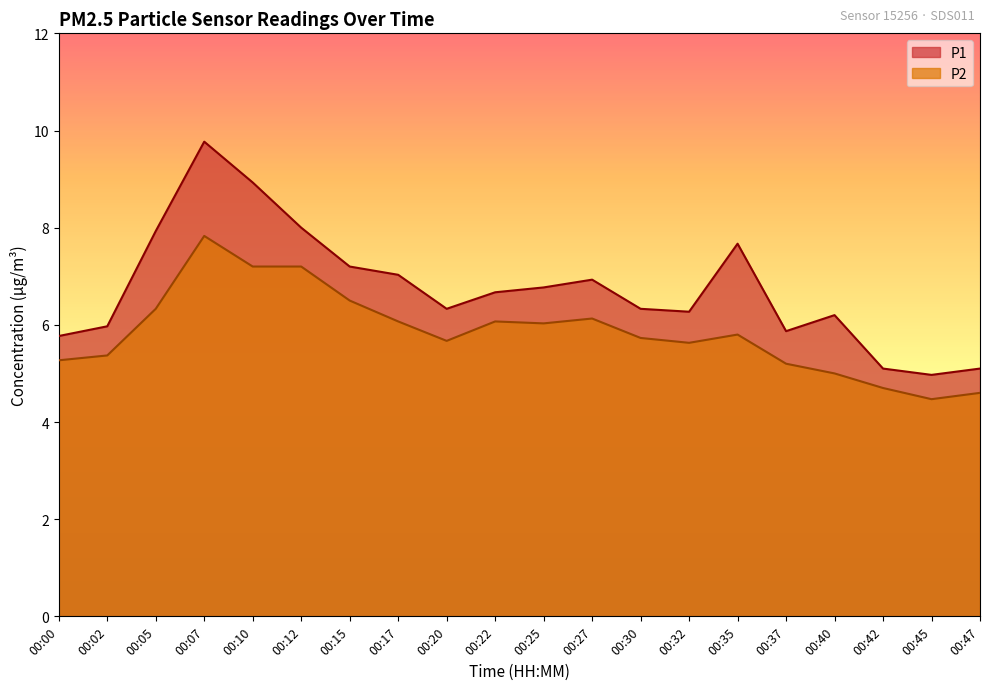

Rank the categories by P1 value from lowest to highest.

00:45, 00:42, 00:47, 00:00, 00:37, 00:02, 00:40, 00:32, 00:20, 00:30, 00:22, 00:25, 00:27, 00:17, 00:15, 00:35, 00:05, 00:12, 00:10, 00:07